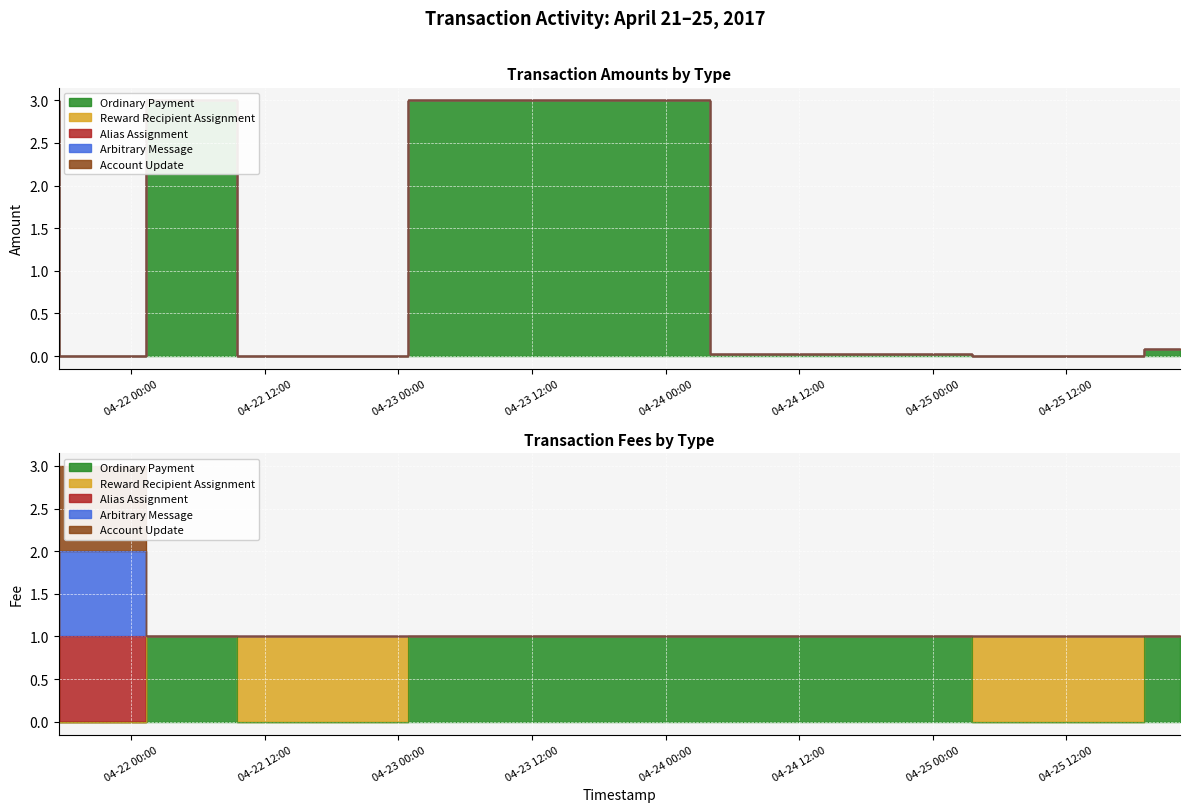

Does the chart display data point markers on the line(s)?

No